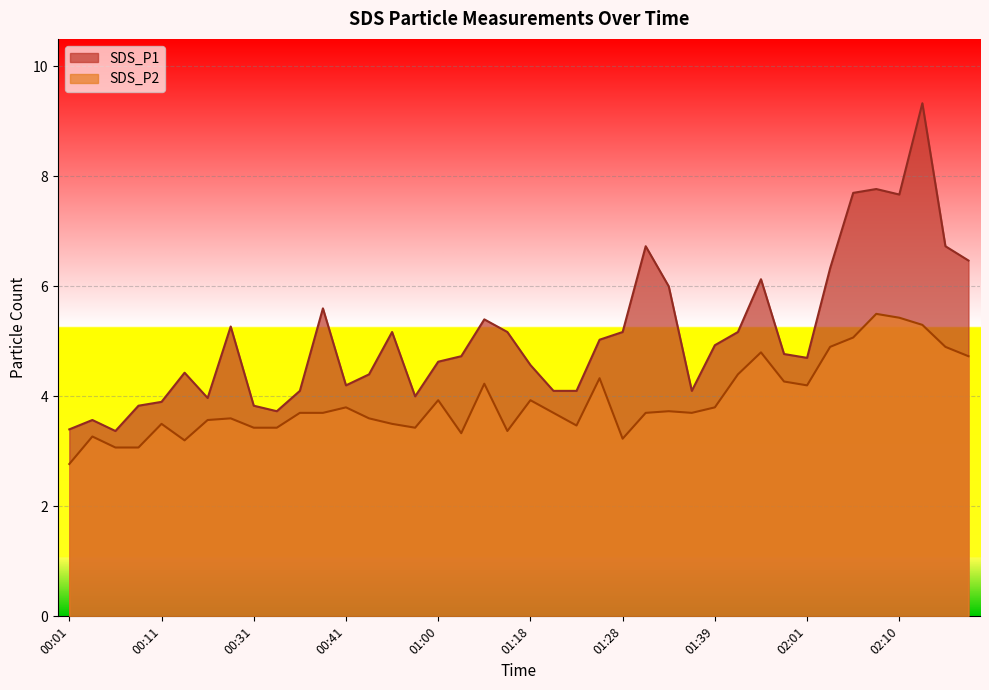

In SDS_P1, how many points are lower than both neighbors (excluding endpoints)?

8